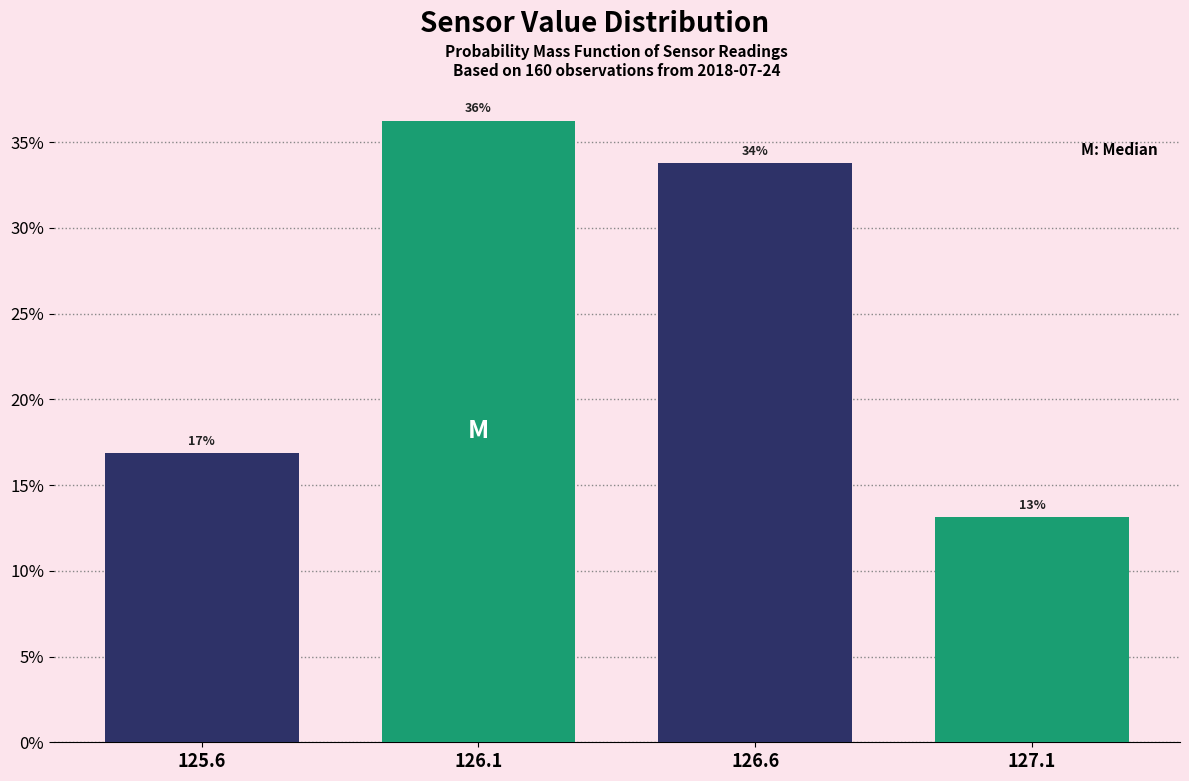

How many bars are there in total?

4